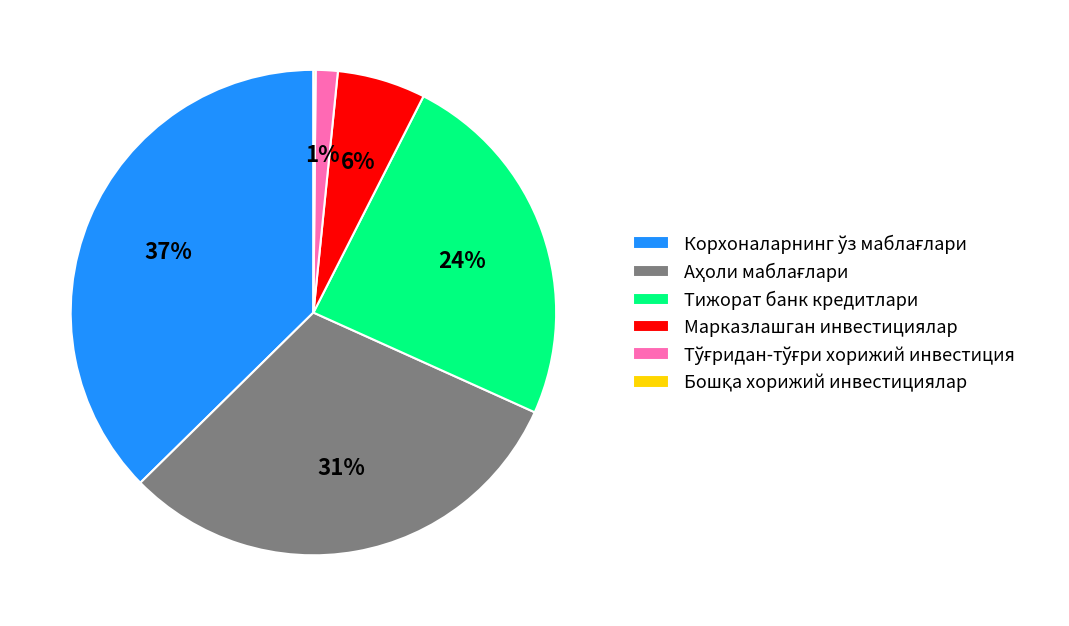

To the nearest percent, what is the average slice percentage?

17%